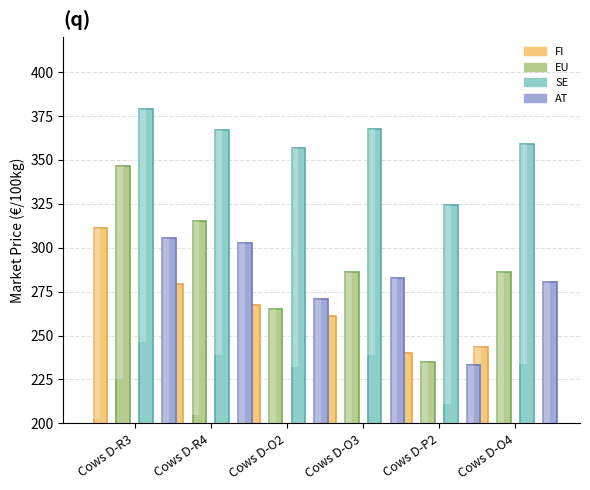

Where is SE nearest to the value 351?

Cows D-O2